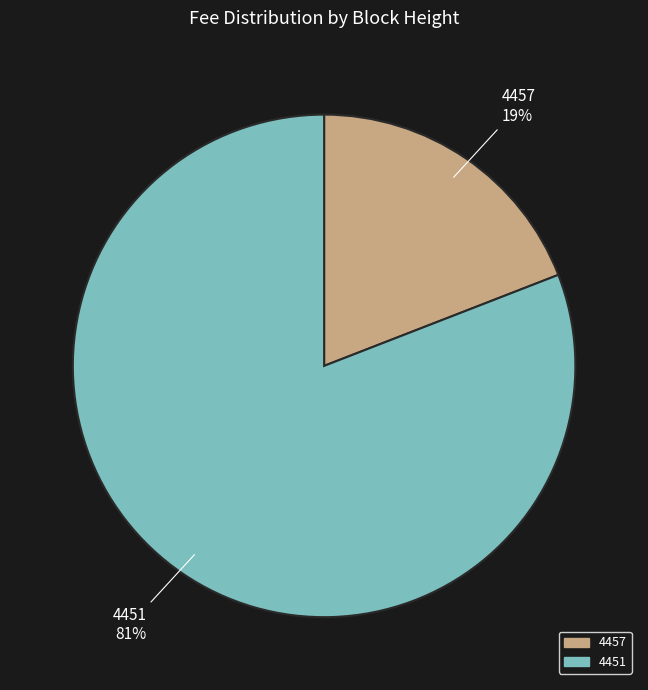

To the nearest percent, what is the combined percentage of 4457 and 4451?

100%